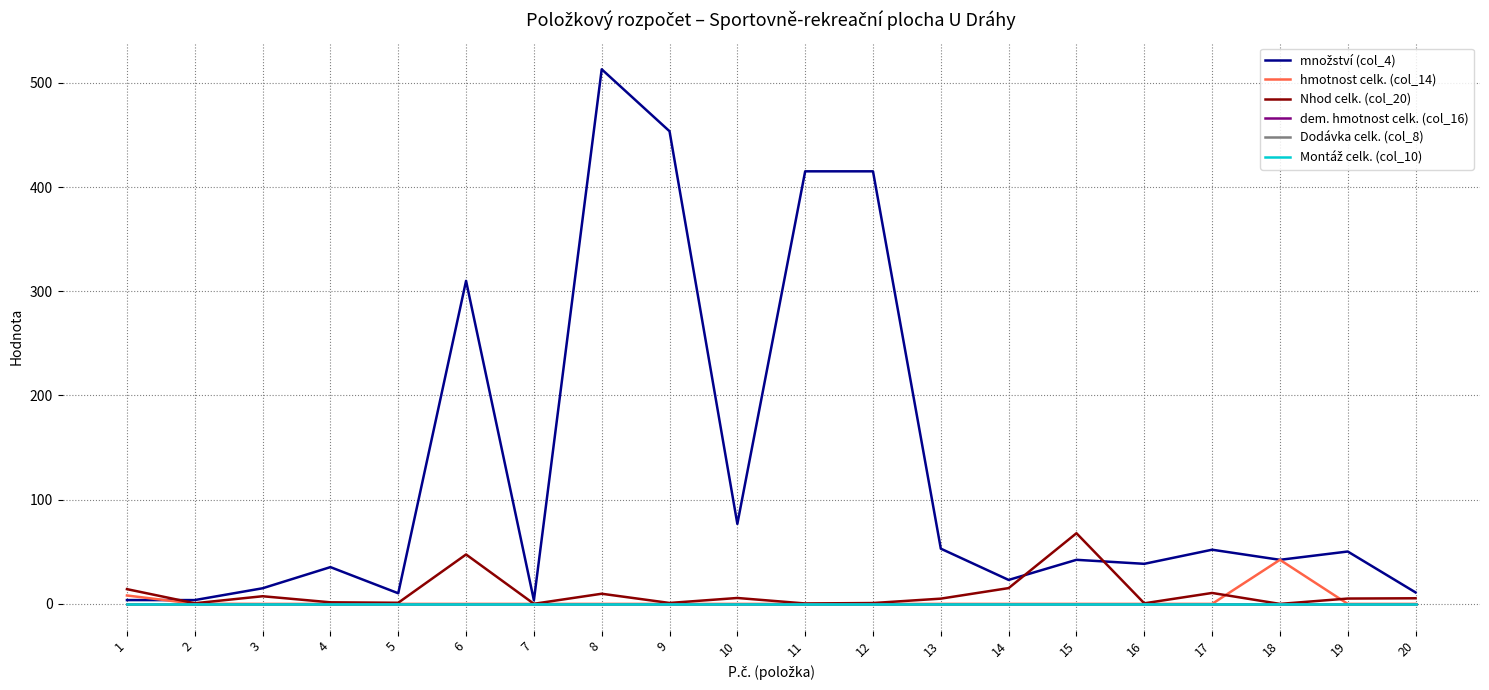

Does the chart display data point markers on the line(s)?

No